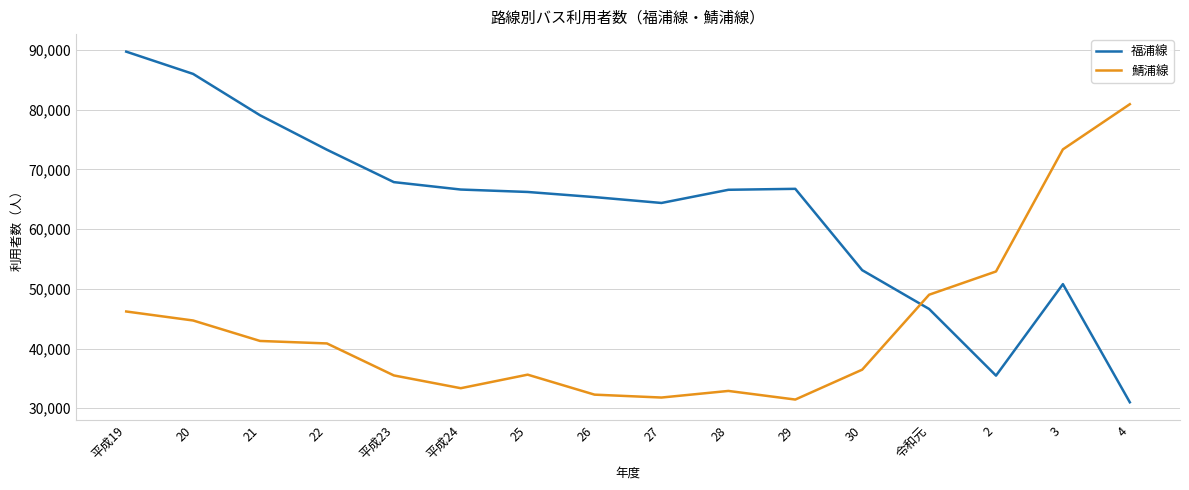

At which label does 鯖浦線 first exceed 40858?

平成19